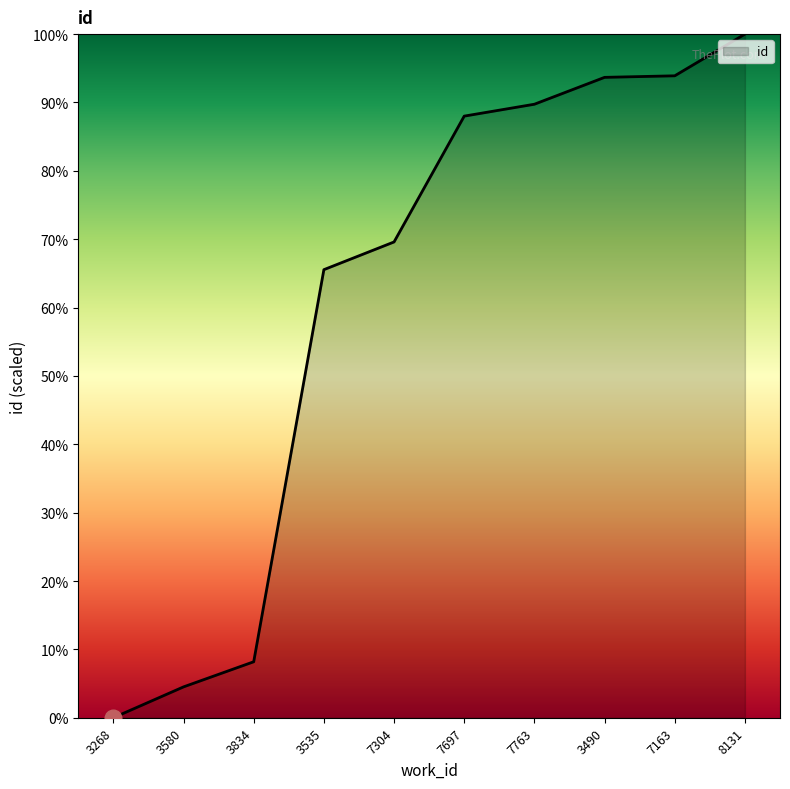

The chart shows a value of 0.0 at 3268. True or false?

True